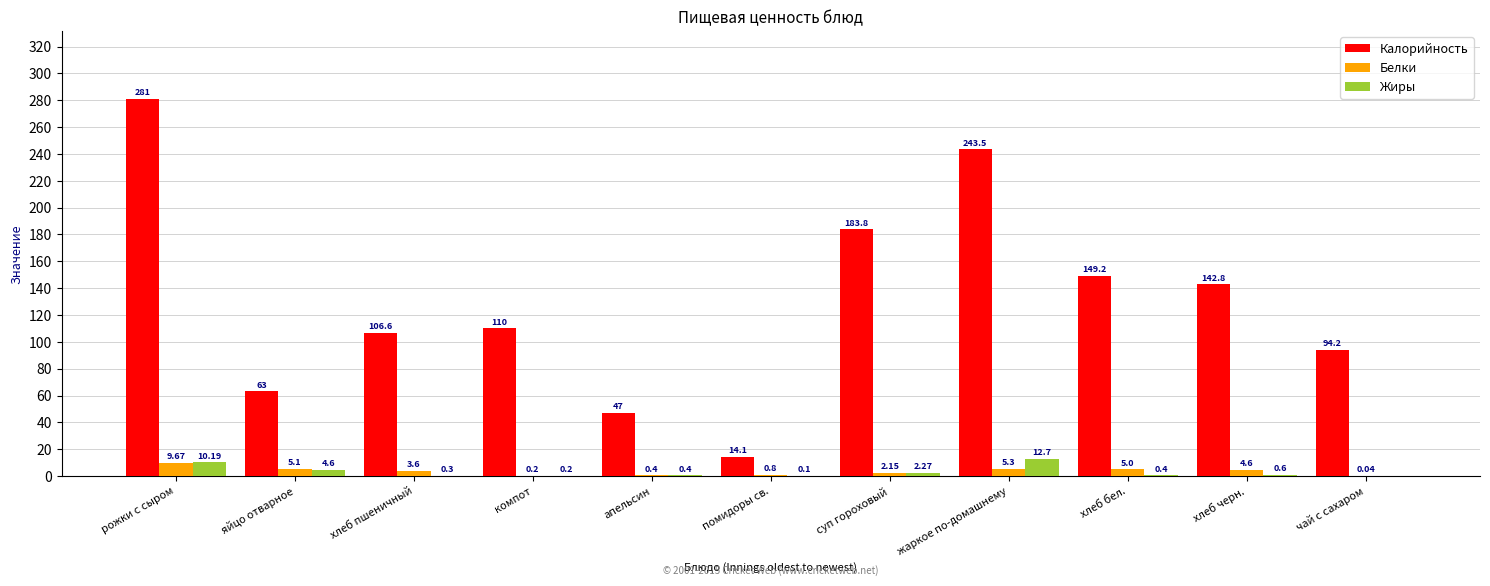

What is the sum of the Белки values at компот and яйцо отварное?

5.3